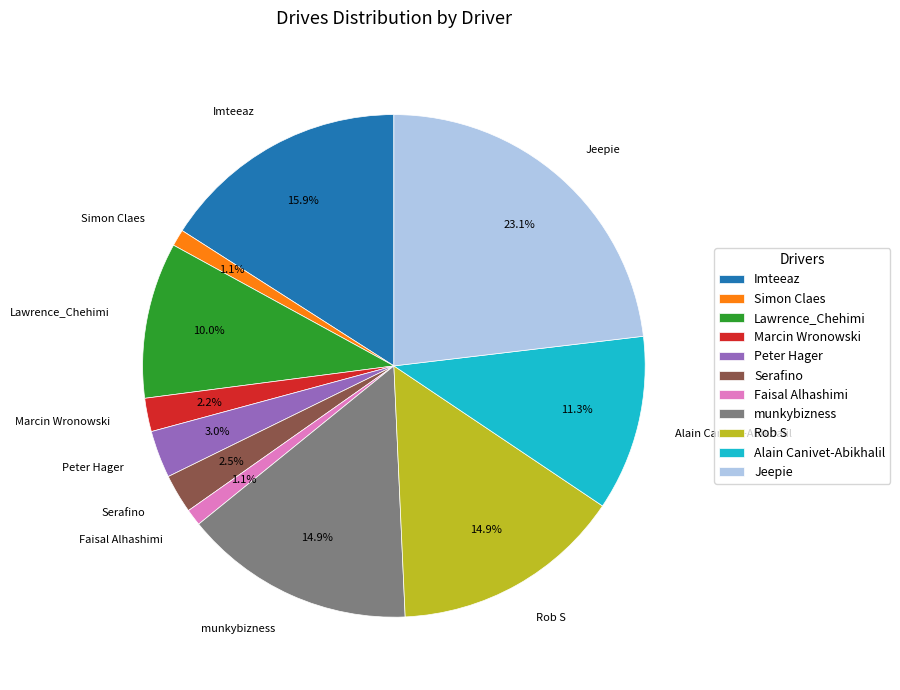

How many segments does this pie chart have?

11